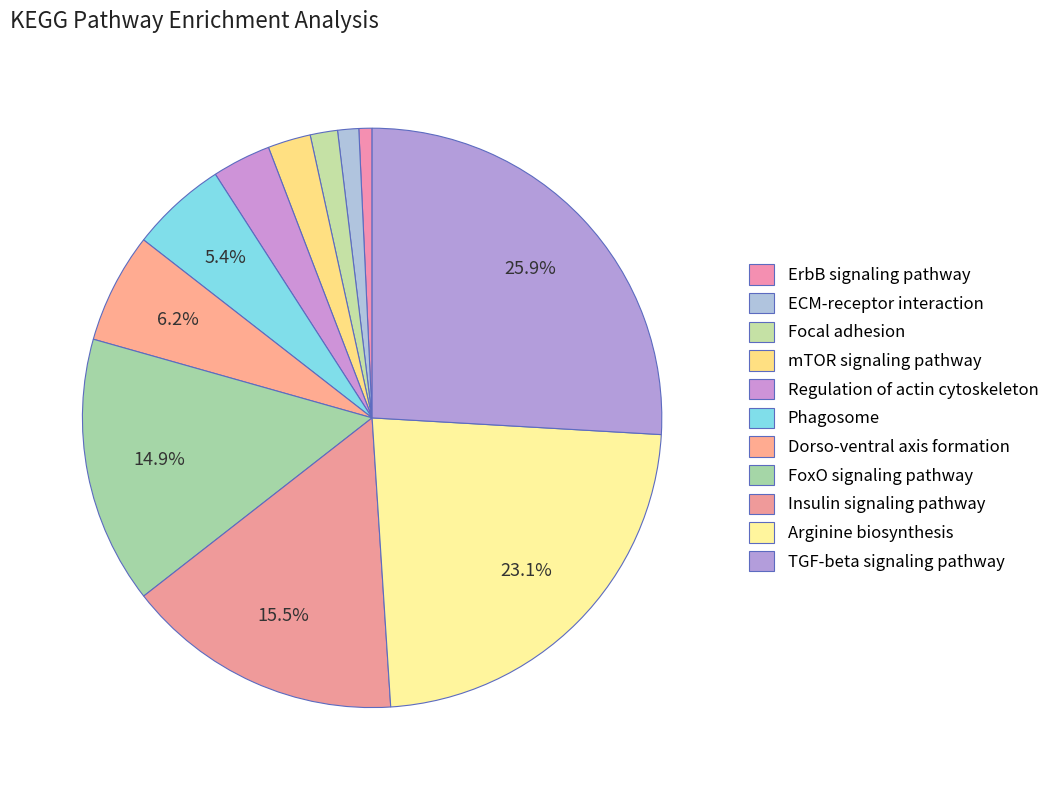

Is it true that FoxO signaling pathway is 15% of the pie?

True